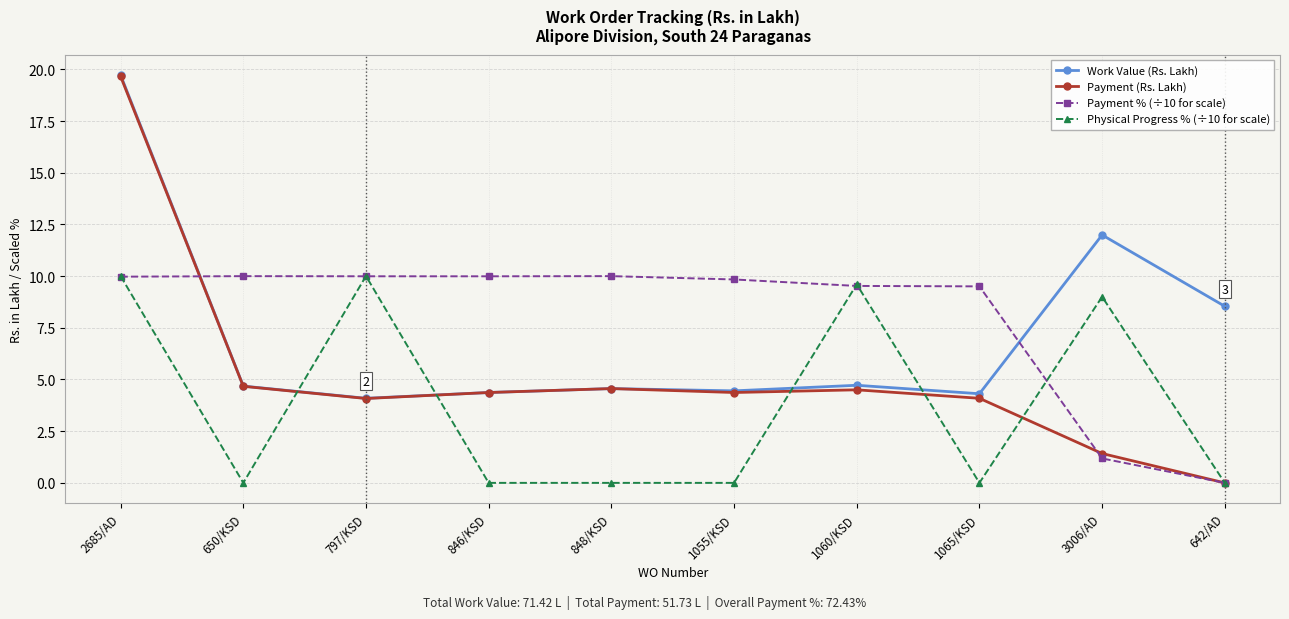

True or false: Payment (Rs. Lakh) has more than 0 interior local peaks.

True